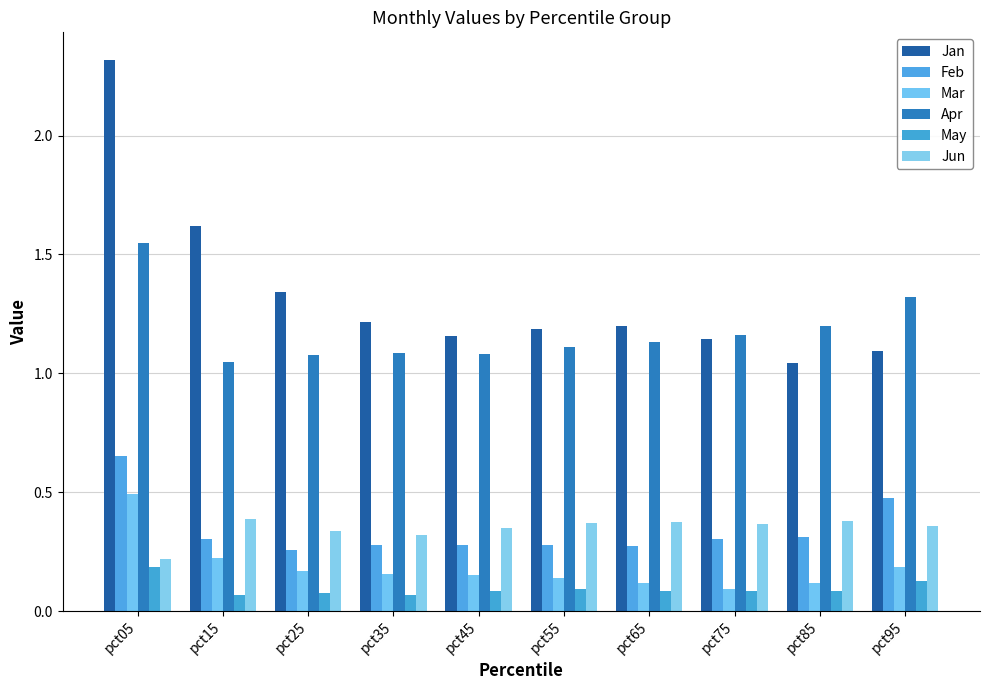

Is it true that Jun equals 0.4 at pct45?

True